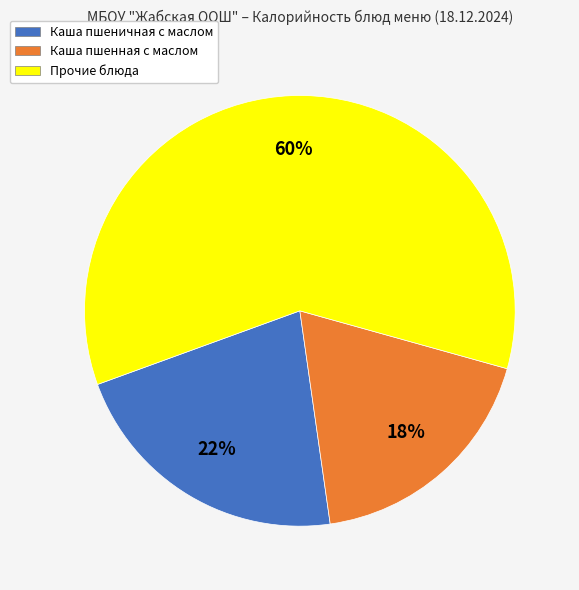

Which category has the biggest portion of the pie?

Прочие блюда